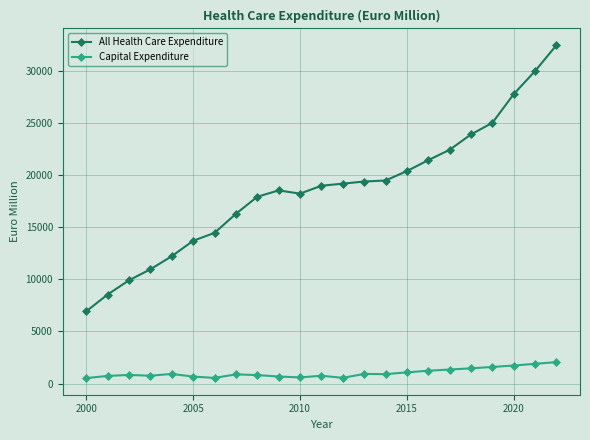

Which series has the largest range (max minus min)?

All Health Care Expenditure